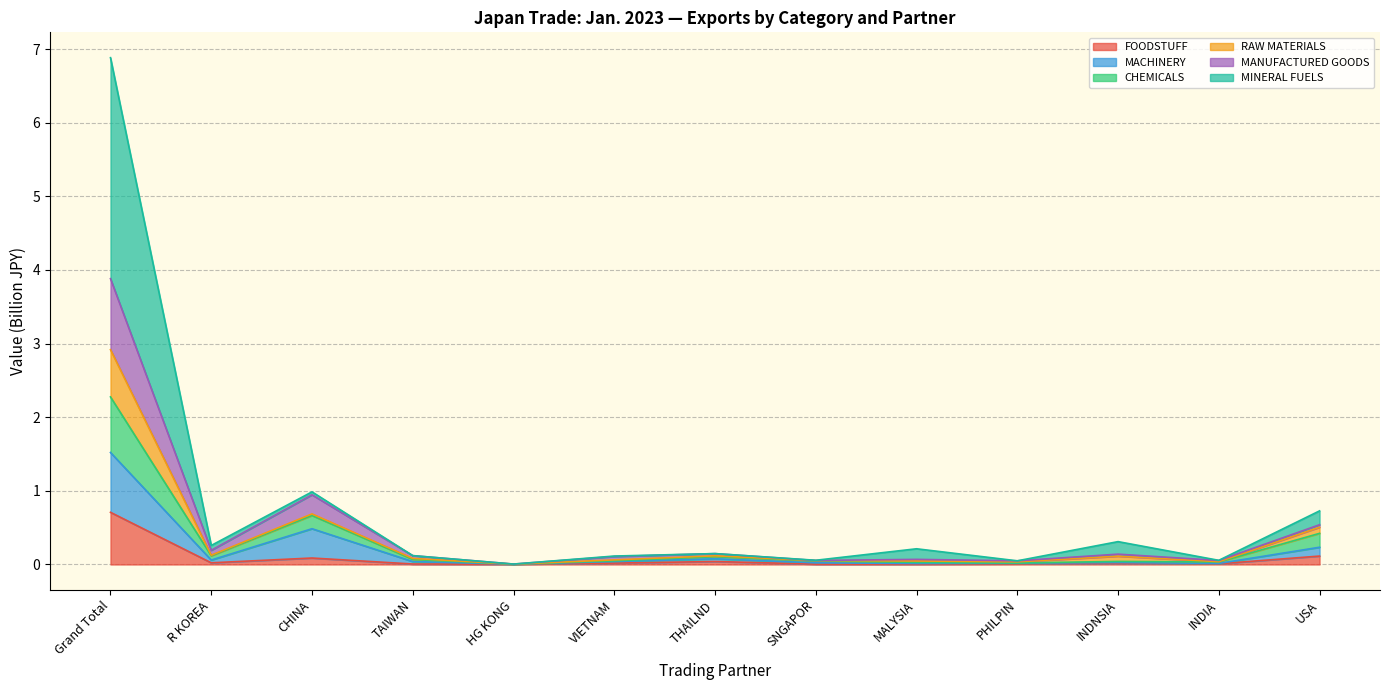

Is the value of MACHINERY at PHILPIN greater than the value of FOODSTUFF at SNGAPOR?

Yes